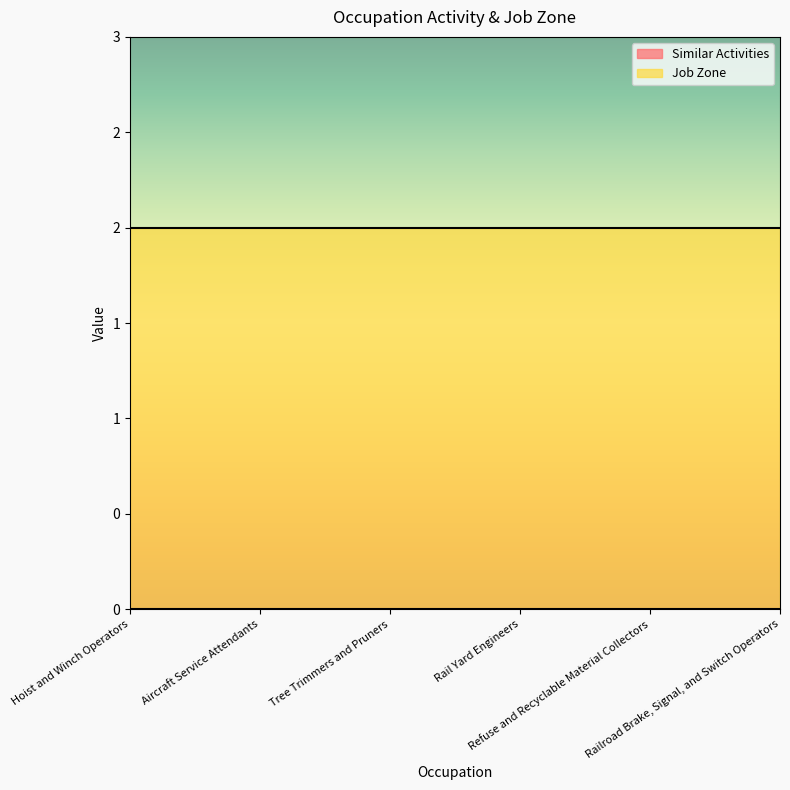

At how many categories does at least one series exceed 1?

6